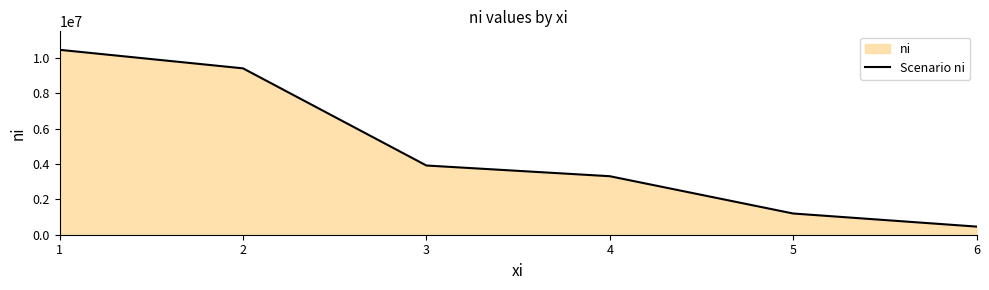

Rank the categories by value from lowest to highest.

6, 5, 4, 3, 2, 1